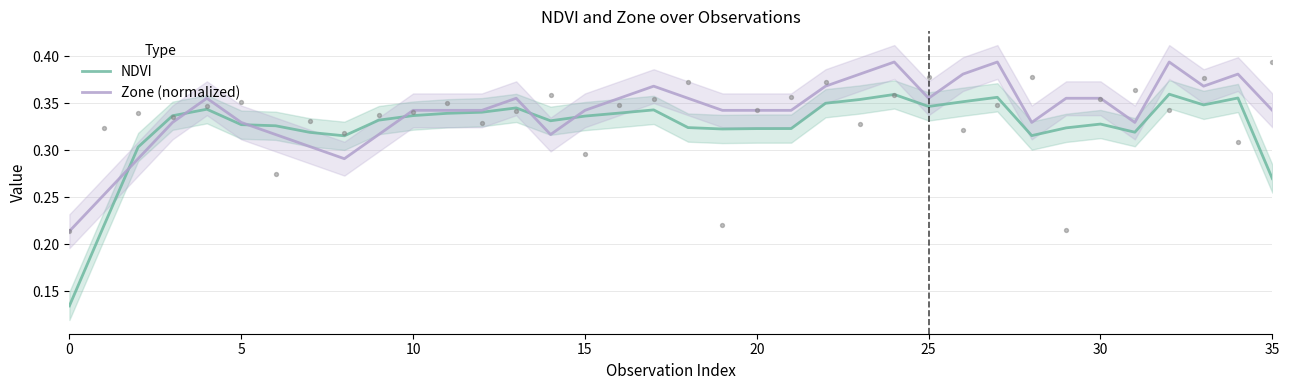

What are all the series names shown in the legend?

NDVI, Zone (normalized)